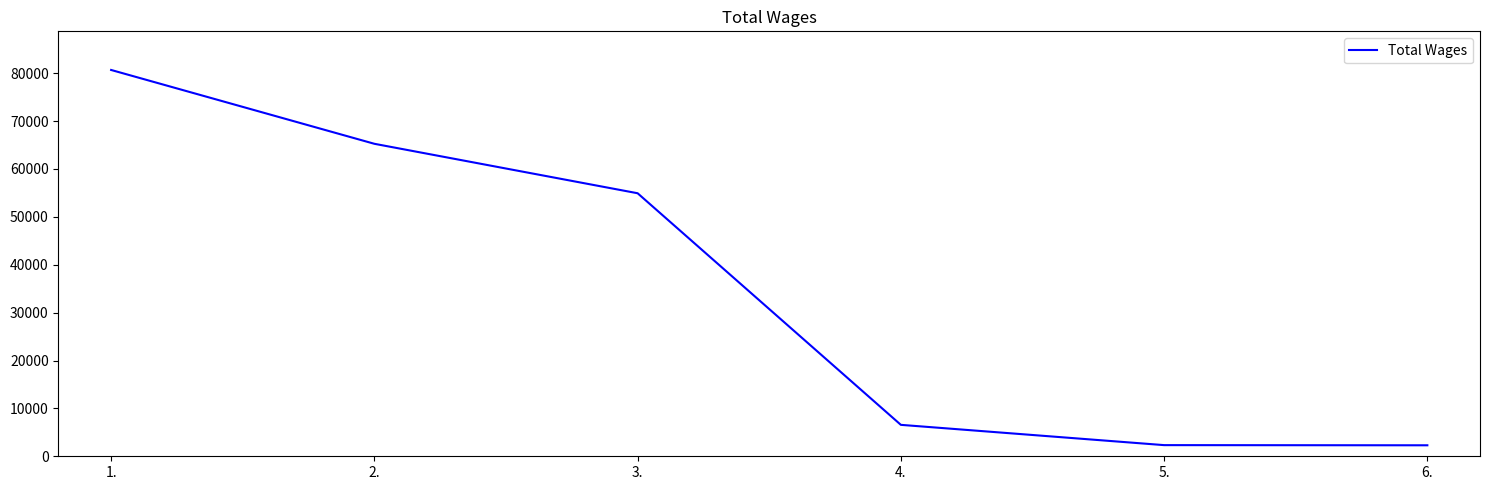

Is it true that the value at 5. is 2328?

True